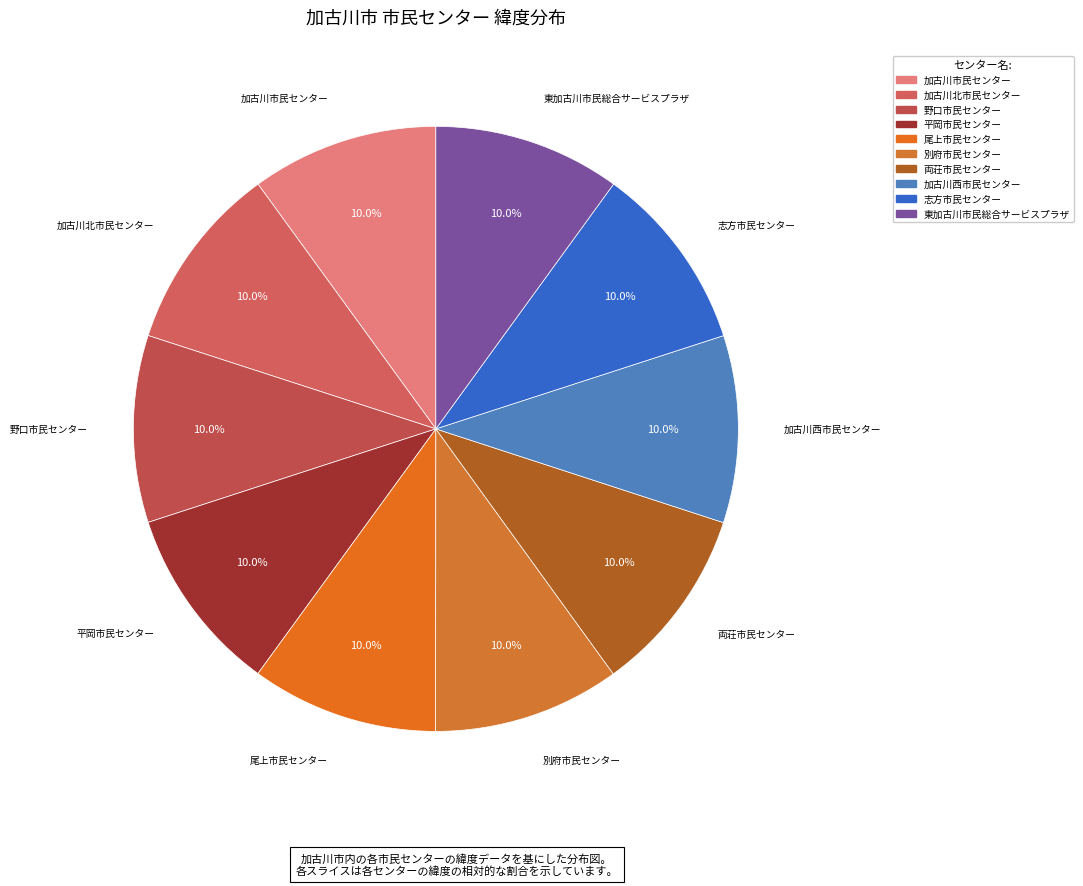

Does 東加古川市民総合サービスプラザ represent more than half of the total?

No